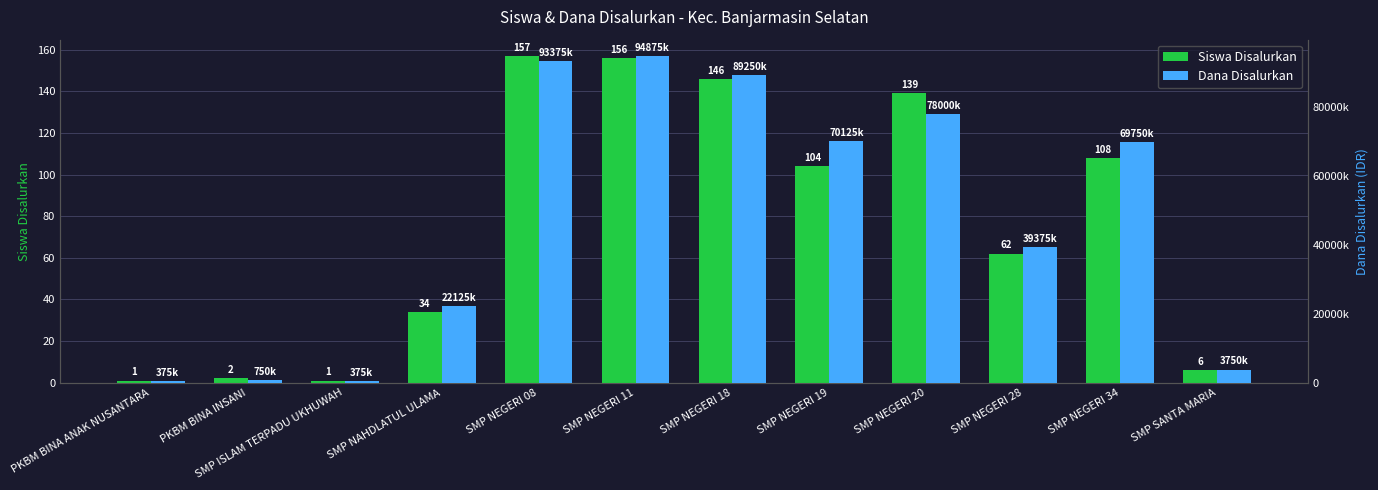

Which category has the lowest value in the Dana Disalurkan series?

PKBM BINA ANAK NUSANTARA